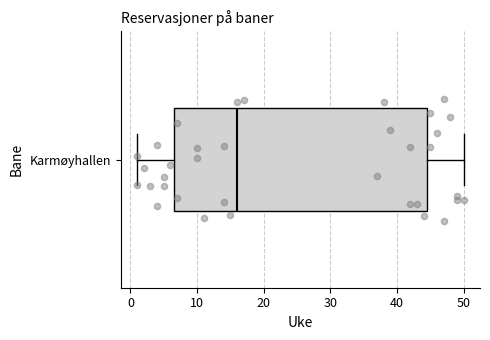

Transcribe this box plot: give where the median line is, the range the box spans, and where the two whiskers end, as read against the x-axis. The values are not printed on the chart, so give them approximately, as read against the axis.

median 16, box 7 to 45, whiskers 1 to 50